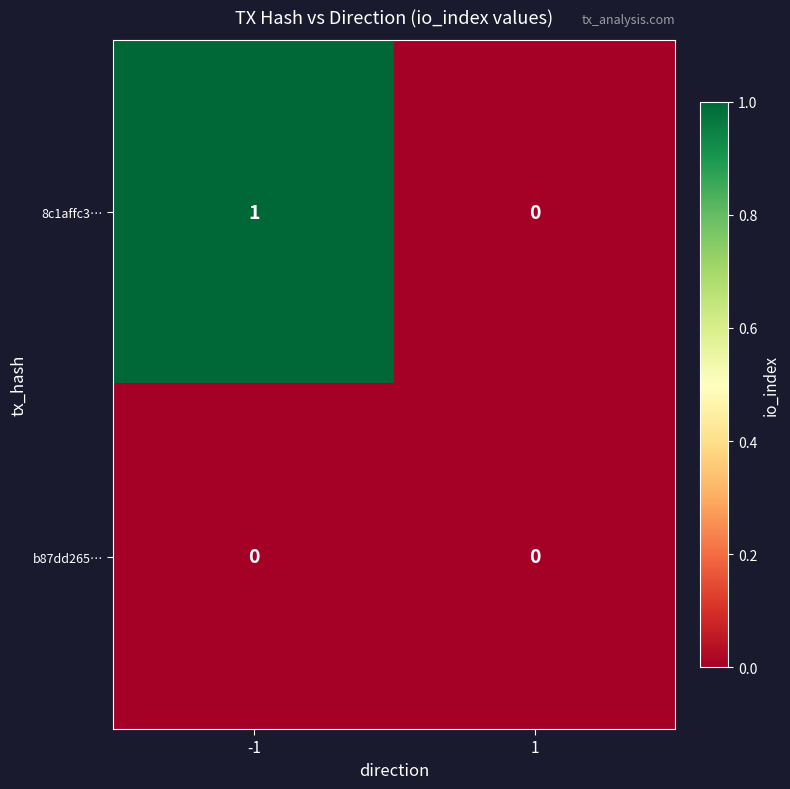

Is it true that b87dd265… equals 0 at 1?

True